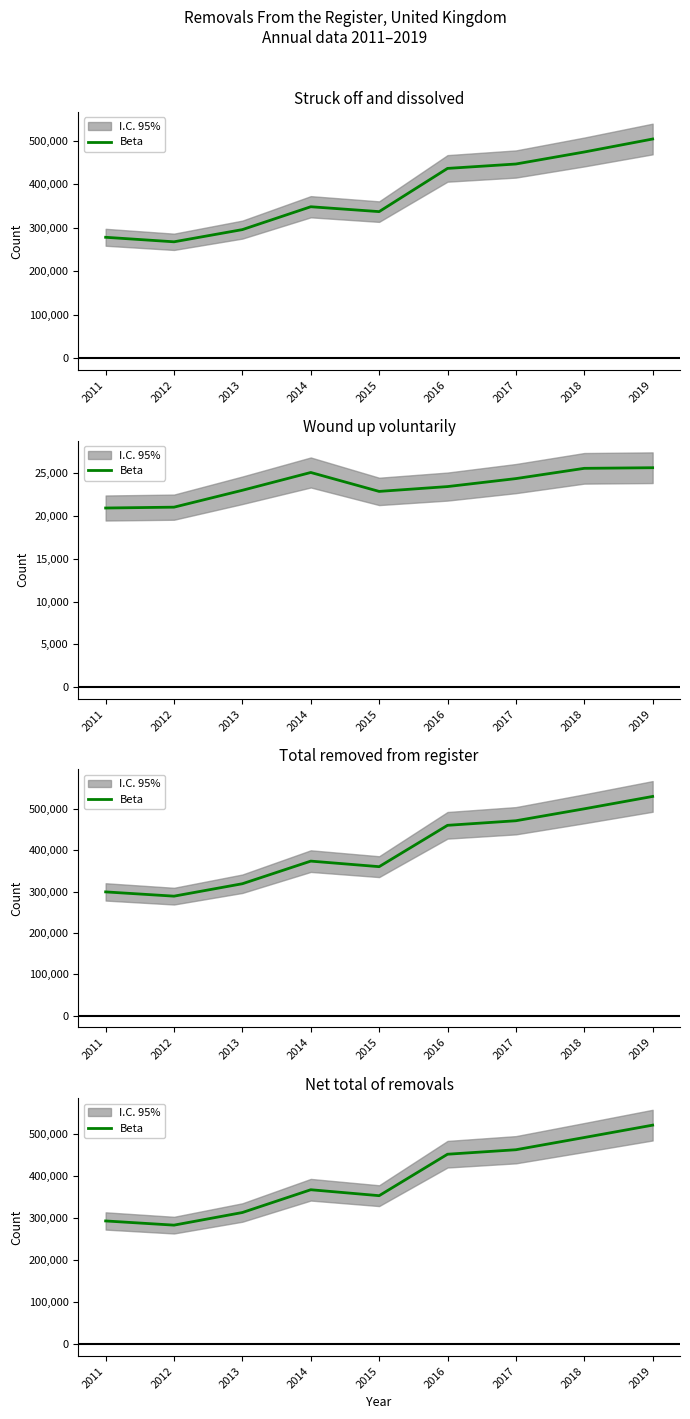

Which has a higher value, 2014 or 2016?

2016